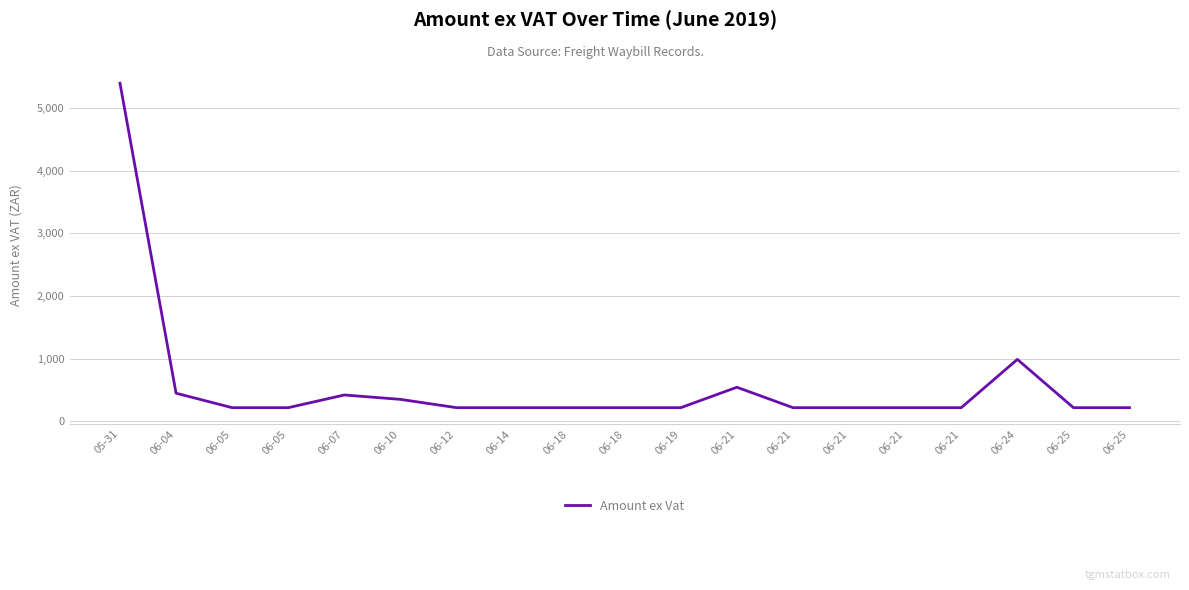

What is the smallest value displayed?

217.9